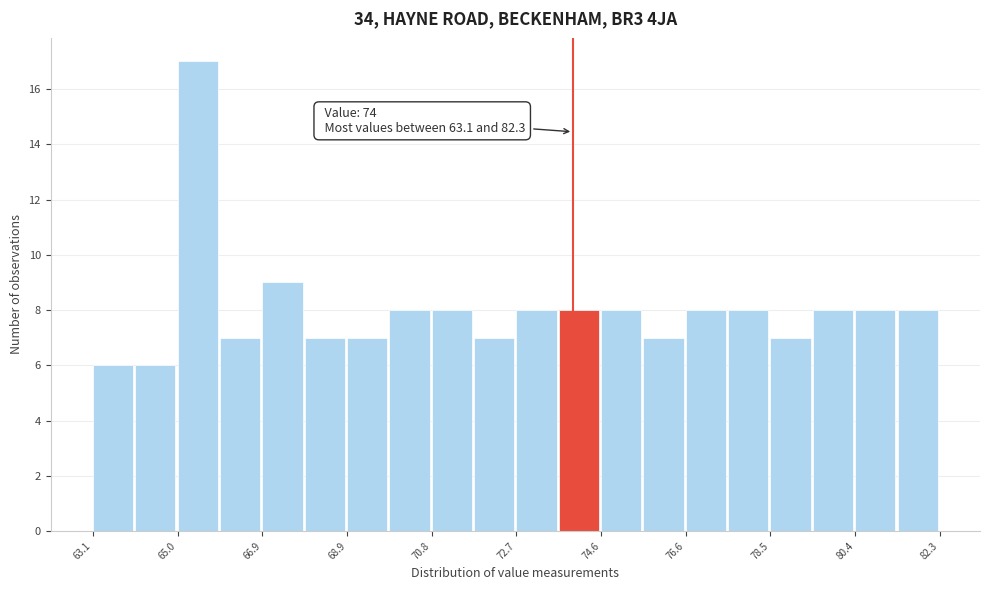

Which range on the x-axis has the tallest bar?

65.0 to 66.0